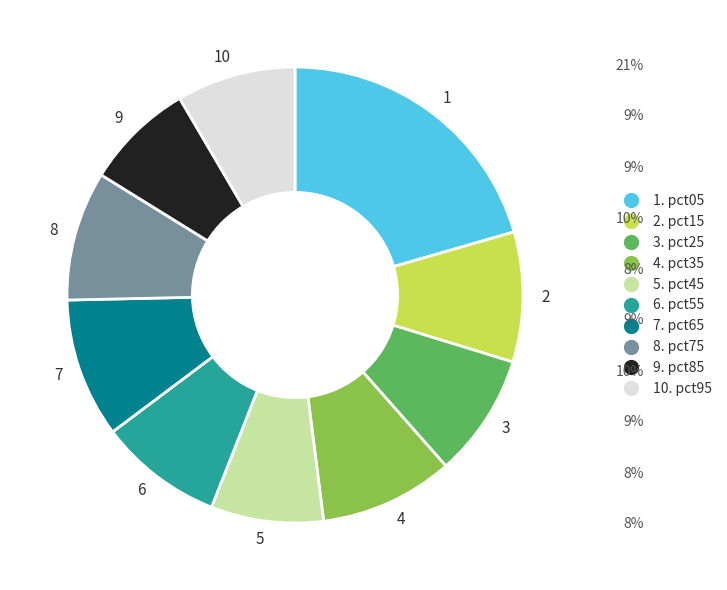

How many segments does this pie chart have?

10